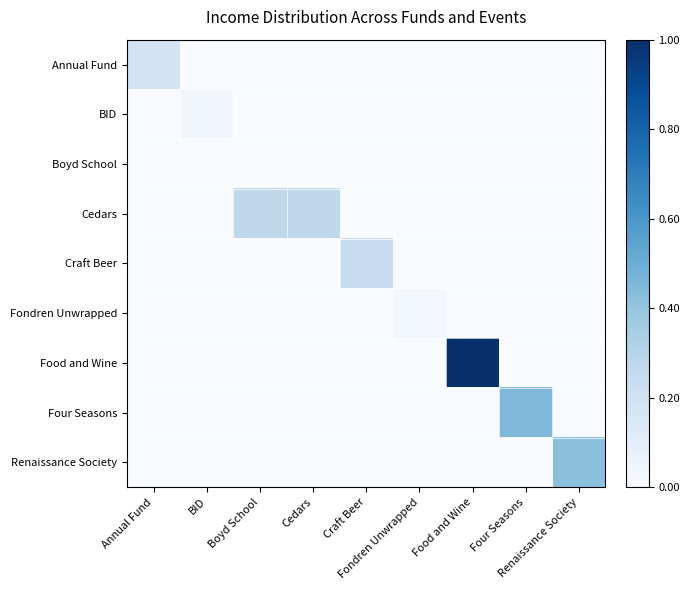

What is the spread (max minus min) of values at Cedars?

0.3